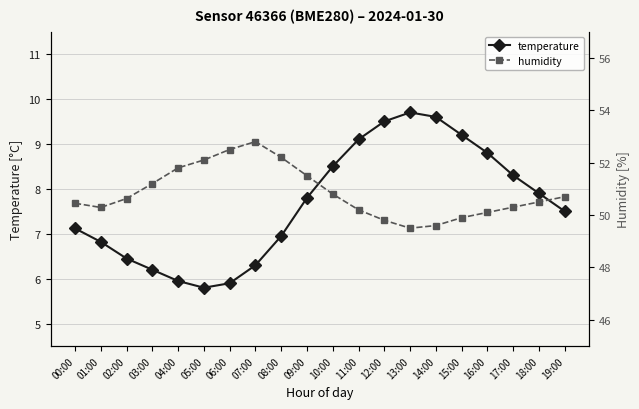

At 19:00, list the series in order from largest to smallest.

humidity, temperature